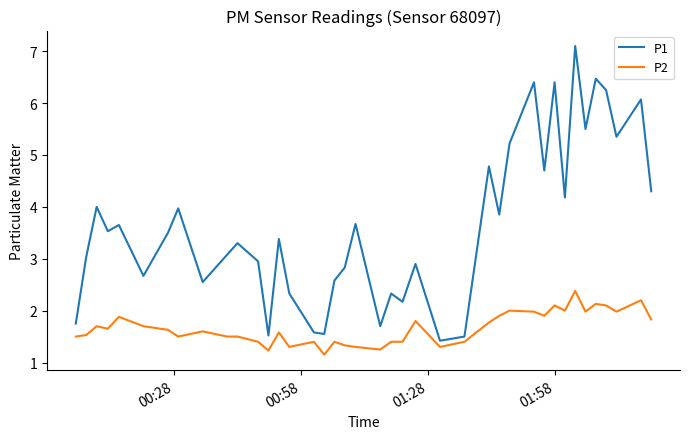

Which series has the largest range (max minus min)?

P1